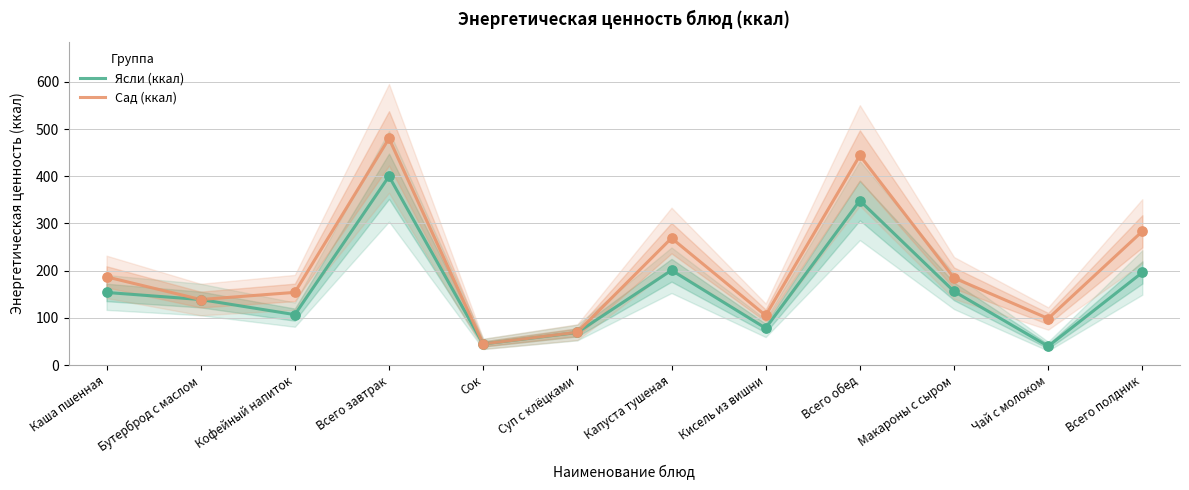

What are all the series names shown in the legend?

Ясли (ккал), Сад (ккал)